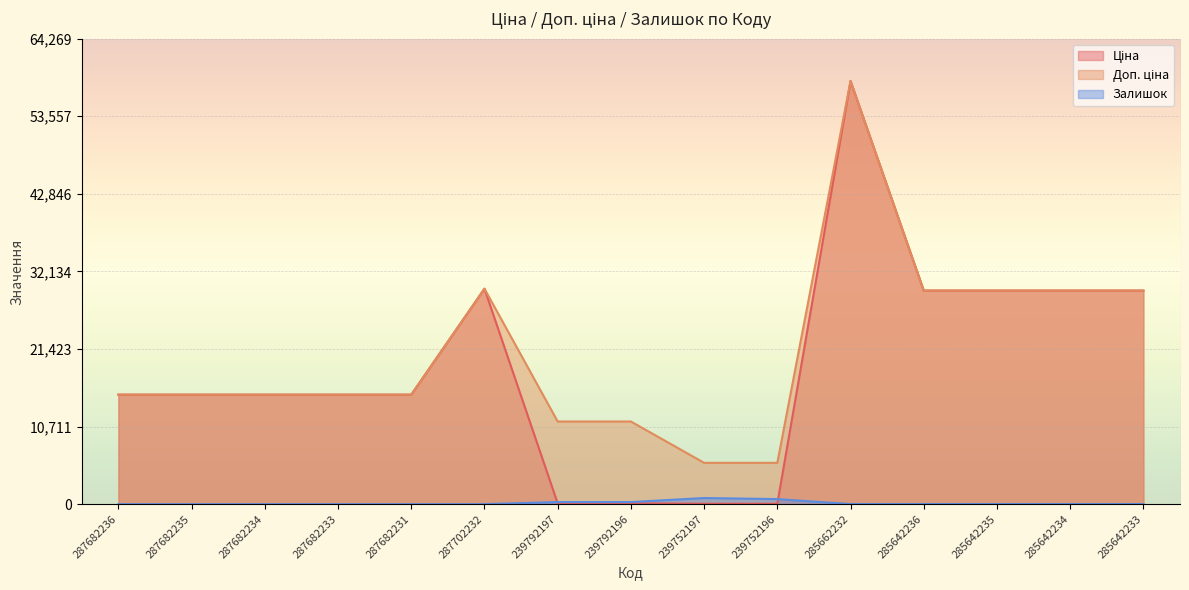

What is the approximate value of Доп. ціна at 239752197?

5705.0